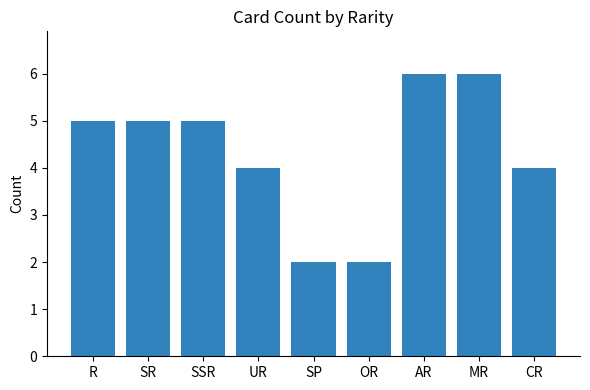

How many distinct data groups are displayed?

1